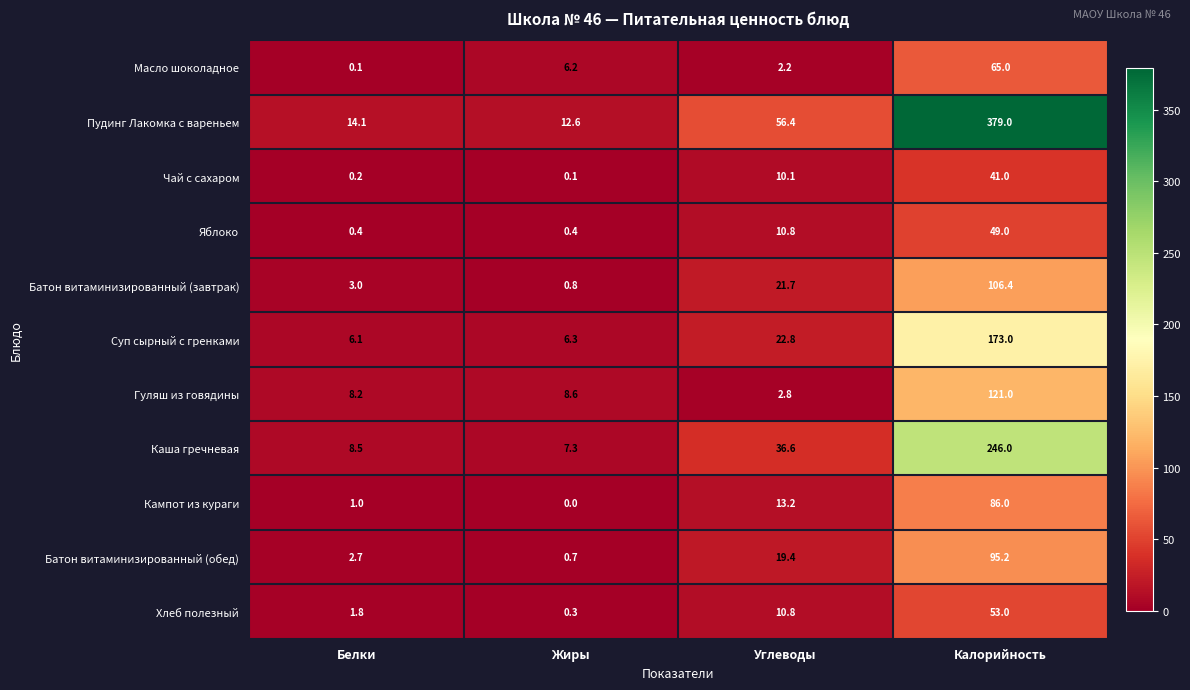

What is the difference between the maximum and minimum values in the Суп сырный с гренками series?

166.9